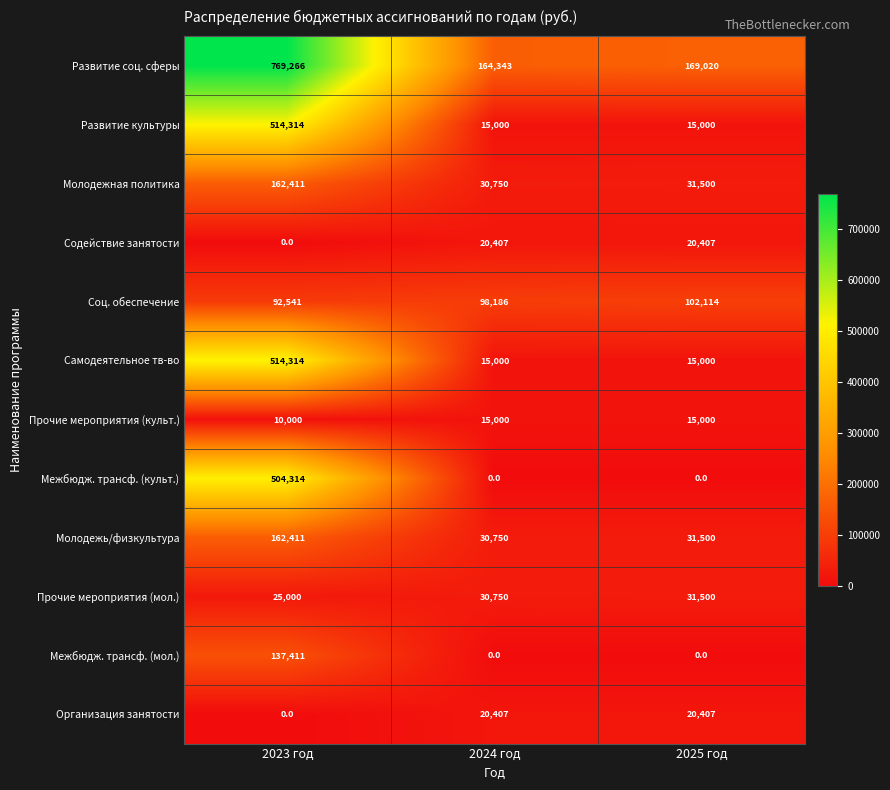

The Прочие мероприятия (культ.) series shows 22751 at 2024 год. True or false?

False